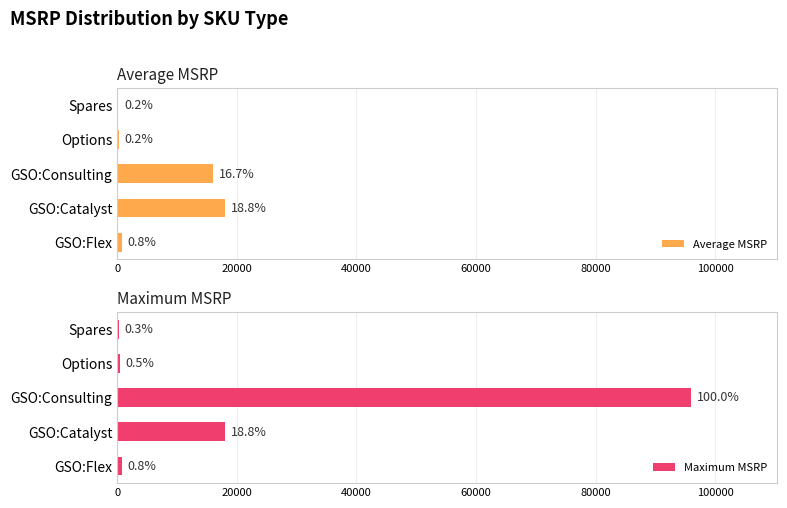

Reading left to right, transcribe all the data shown in this chart.

Average MSRP: 750	18000	16000	240	150
Maximum MSRP: 750	18000	96000	444	250